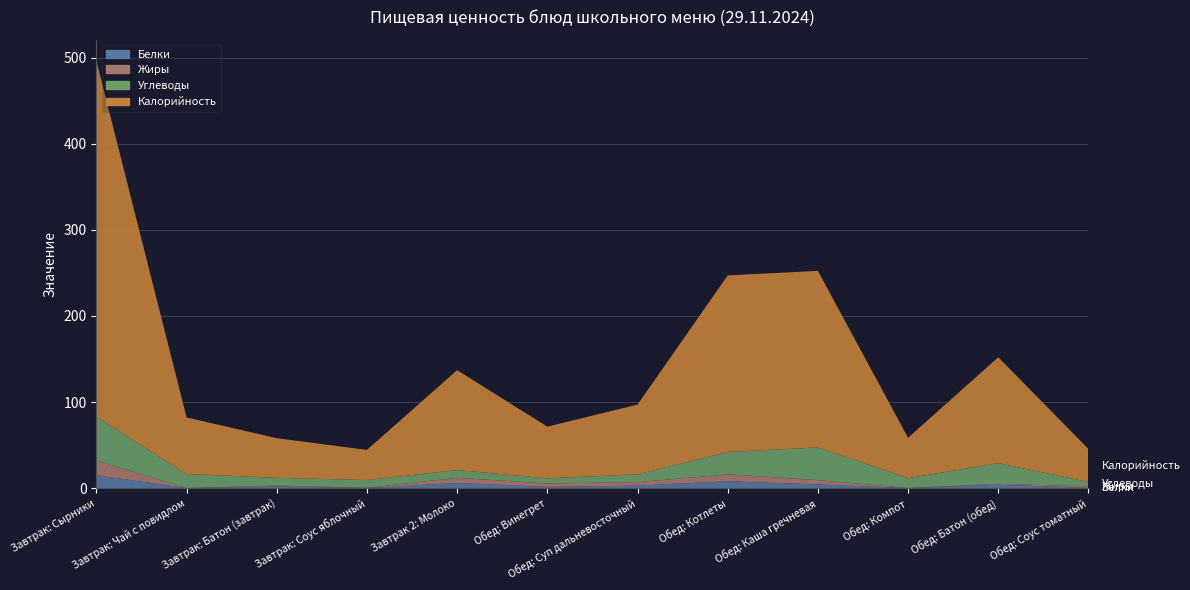

Reading right to left, what are all the values shown in this chart?

Белки: 0.2	4.0	0.1	4.3	8.0	3.0	1.4	6.0	0.2	2.0	0.1	15.0
Жиры: 2.0	1.0	0.1	5.0	8.0	4.0	4.0	6.0	0.2	1.0	0.0	17.0
Углеводы: 4.9	24.0	11.4	38.0	26.0	9.0	6.0	9.0	9.0	9.0	16.3	51.0
Калорийность: 38.4	123.0	46.9	205.0	205.0	81.0	60.0	116.0	35.0	46.0	65.7	413.0